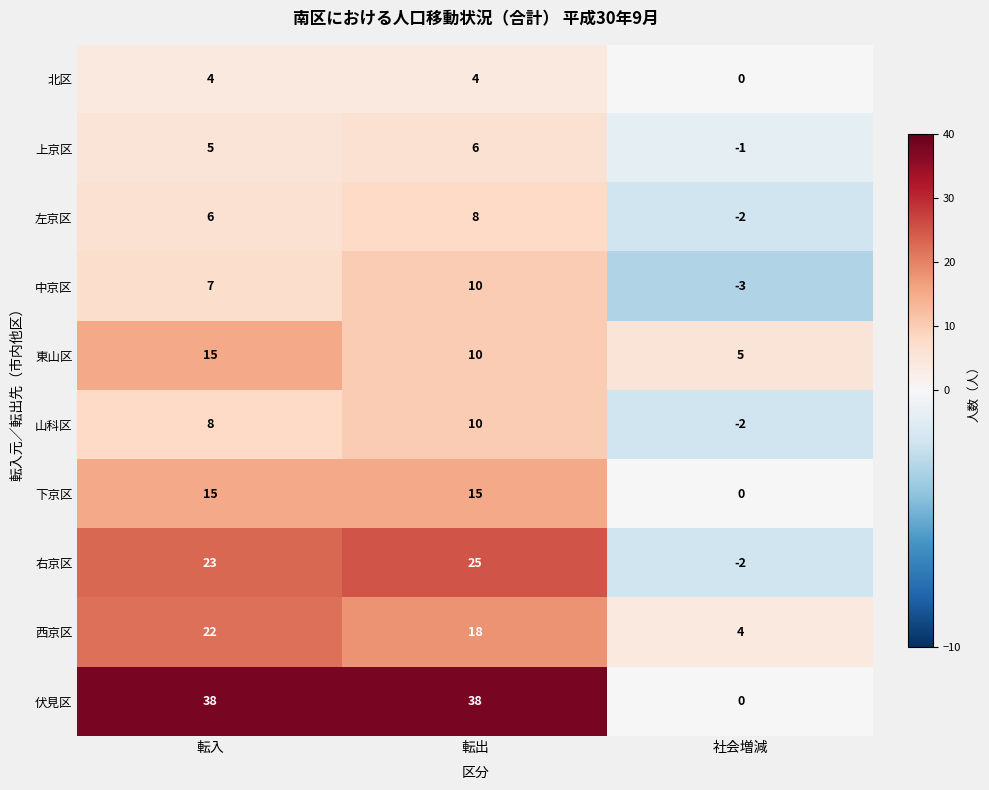

Reading right to left, transcribe all the data shown in this chart.

北区: 社会増減=0	転出=4	転入=4
上京区: 社会増減=-1	転出=6	転入=5
左京区: 社会増減=-2	転出=8	転入=6
中京区: 社会増減=-3	転出=10	転入=7
東山区: 社会増減=5	転出=10	転入=15
山科区: 社会増減=-2	転出=10	転入=8
下京区: 社会増減=0	転出=15	転入=15
右京区: 社会増減=-2	転出=25	転入=23
西京区: 社会増減=4	転出=18	転入=22
伏見区: 社会増減=0	転出=38	転入=38